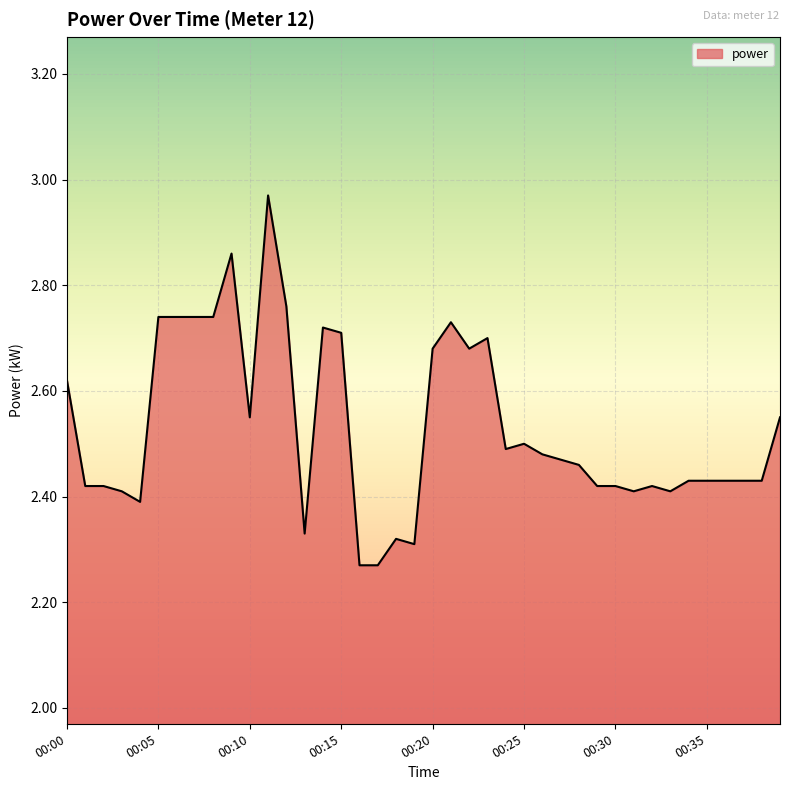

What is the sum of all values?

101.3